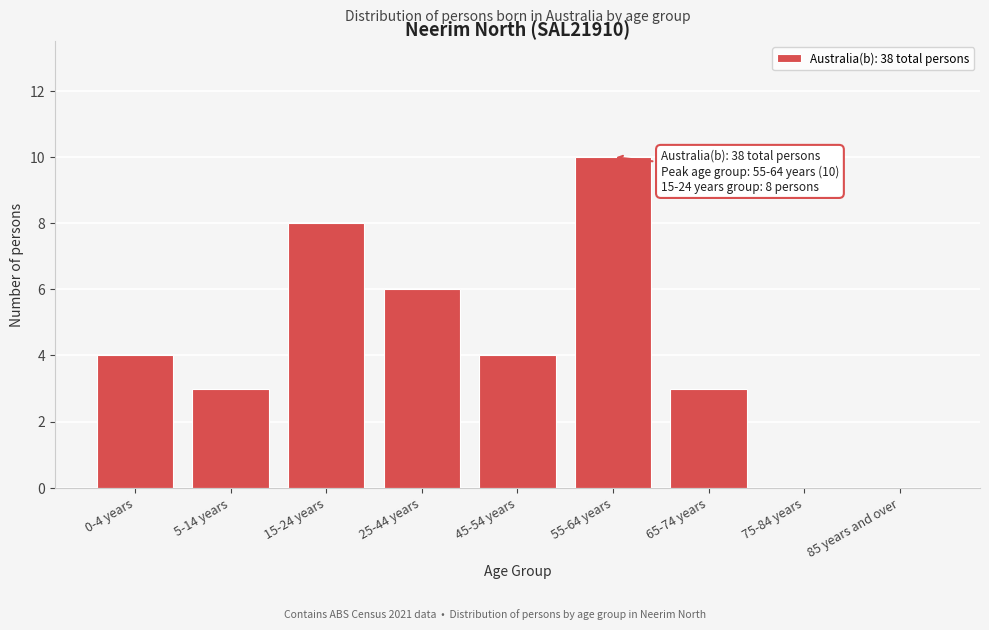

Reading left to right, transcribe all the data shown in this chart.

0-4 years=4	5-14 years=3	15-24 years=8	25-44 years=6	45-54 years=4	55-64 years=10	65-74 years=3	75-84 years=0	85 years and over=0